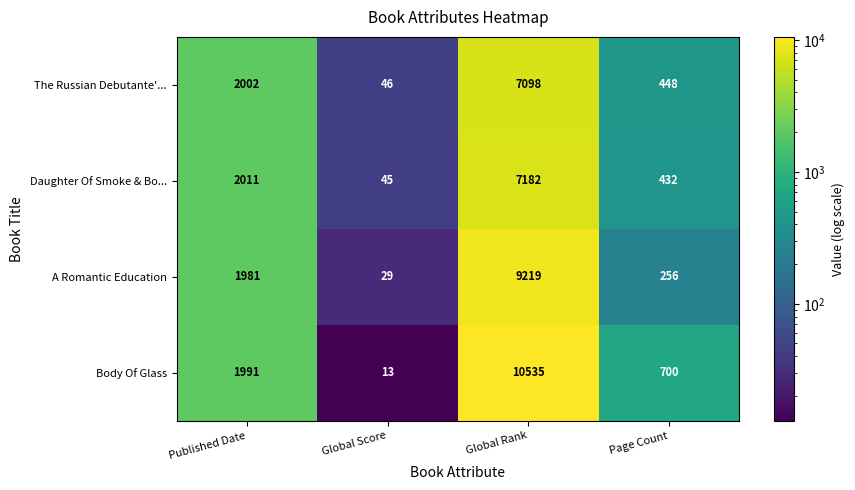

How many data points in The Russian Debutante'... are less than 2002?

2